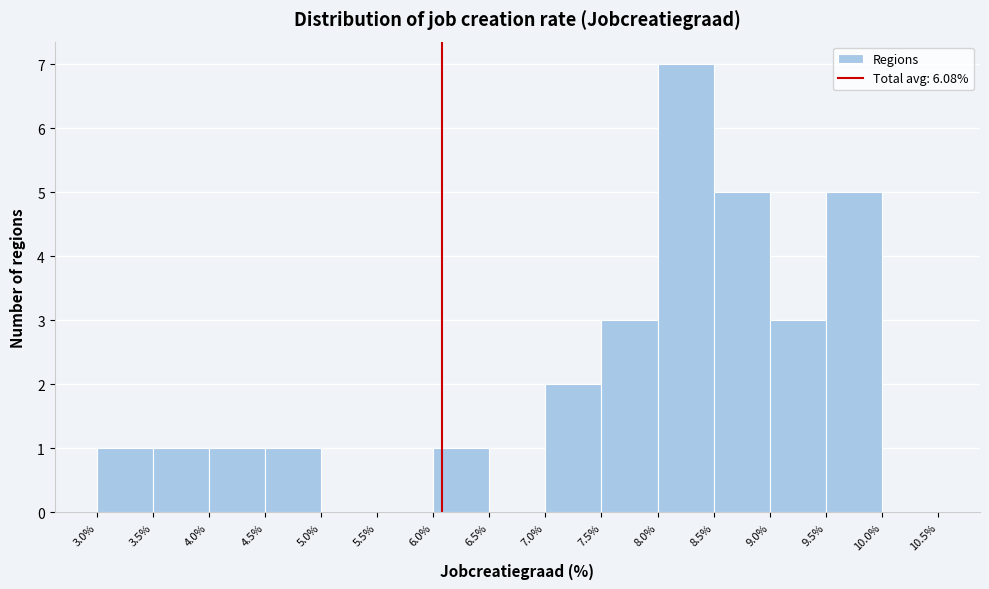

Reading left to right, list every bar in this chart as the range it spans on the x-axis followed by its height. The values are not printed on the chart, so give them approximately, as read against the axis.

3.0% to 3.5%: 1
3.5% to 4.0%: 1
4.0% to 4.5%: 1
4.5% to 5.0%: 1
5.0% to 5.5%: 0
5.5% to 6.0%: 0
6.0% to 6.5%: 1
6.5% to 7.0%: 0
7.0% to 7.5%: 2
7.5% to 8.0%: 3
8.0% to 8.5%: 7
8.5% to 9.0%: 5
9.0% to 9.5%: 3
9.5% to 10.0%: 5
10.0% to 10.5%: 0